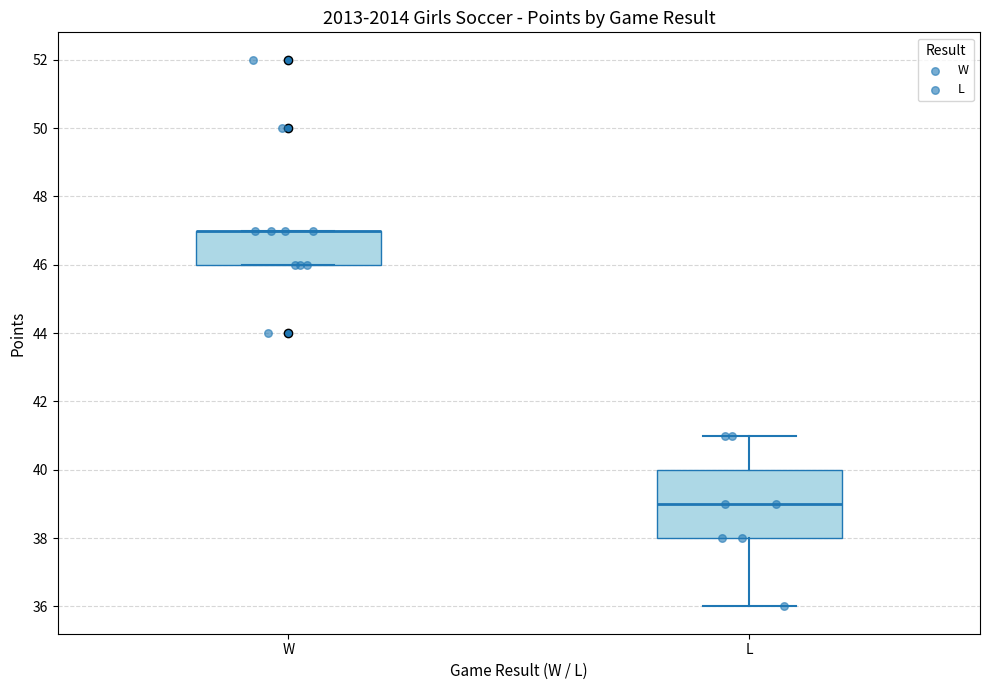

Reading left to right, transcribe this box plot: for each box, give where its median line is, the range the box spans, and where its two whiskers end, as read against the y-axis. The values are not printed on the chart, so give them approximately, as read against the axis.

W: median 47 (drawn on the box's upper edge), box 46 to 47, whiskers 46 to 47
L: median 39, box 38 to 40, whiskers 36 to 41